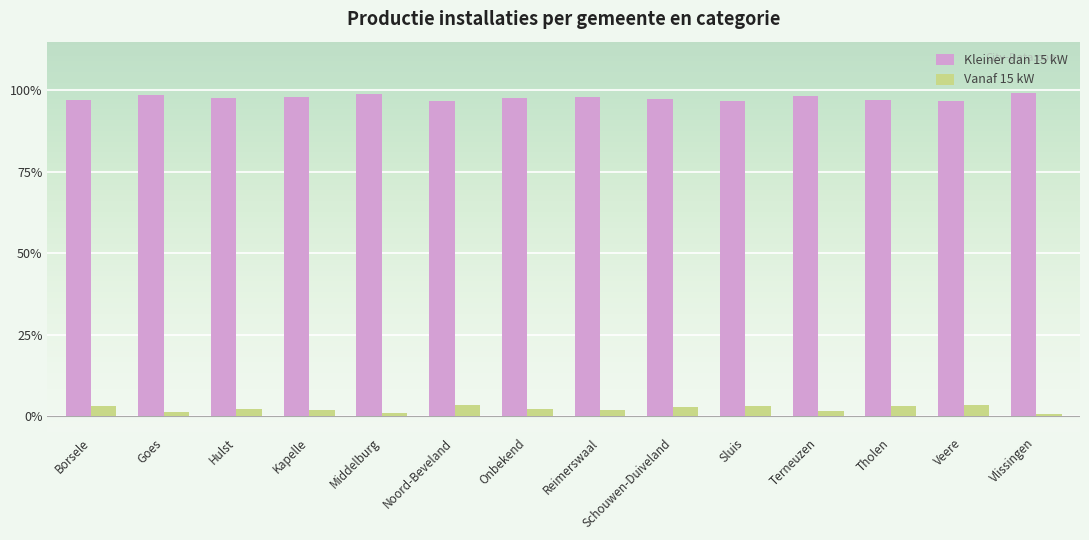

How many bars are there in each group?

2